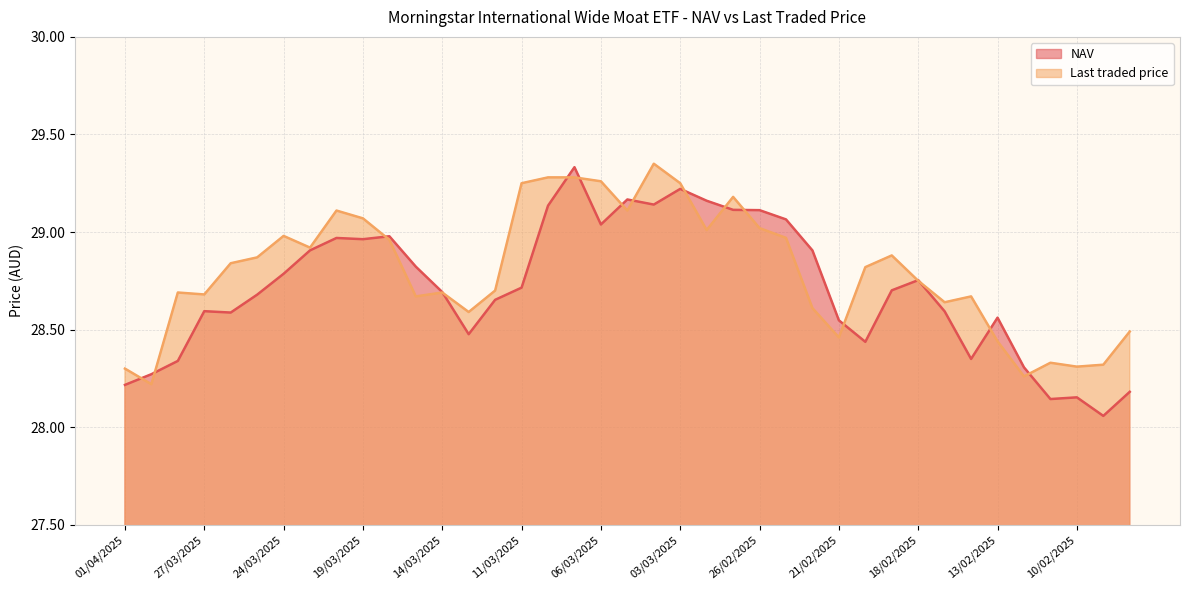

Does the chart have visible grid lines?

Yes